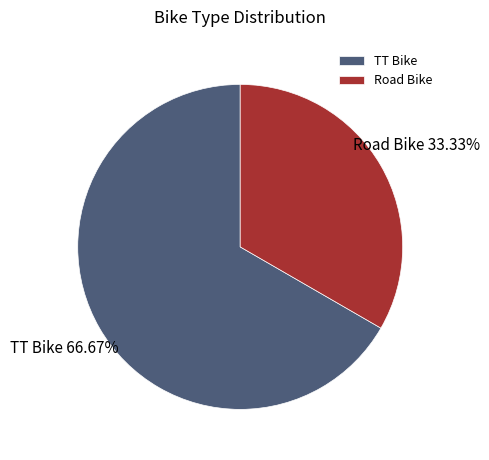

To the nearest percent, what is the combined percentage of Road Bike and TT Bike?

100%